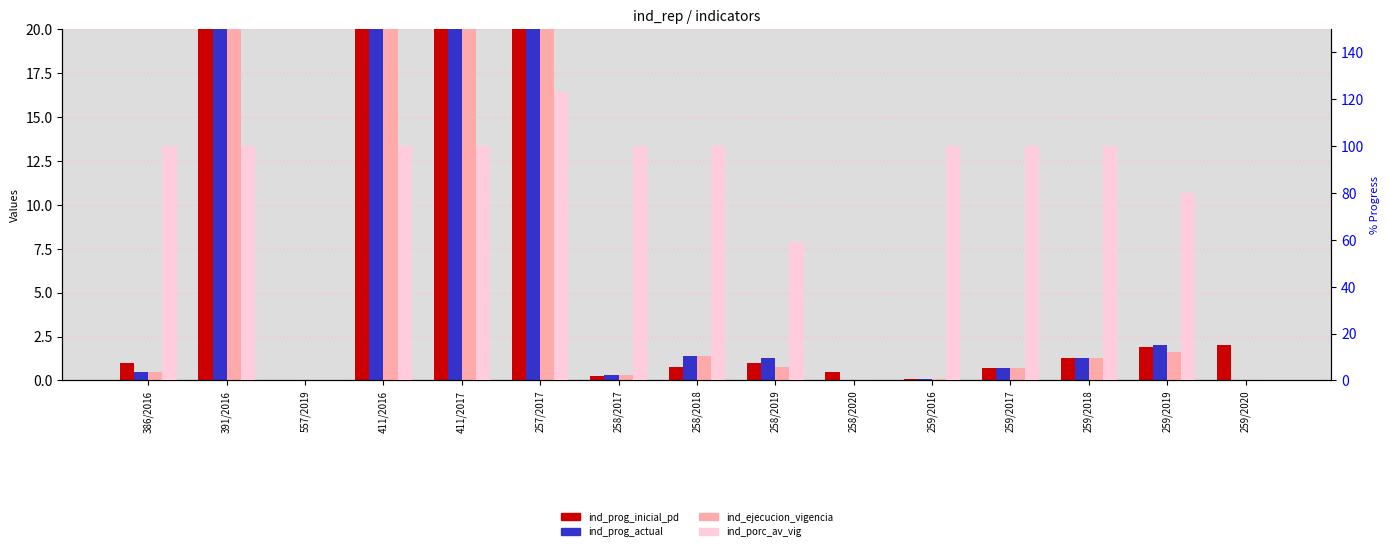

The value of ind_porc_av_vig at 259/2017 is 100.0. True or false?

True